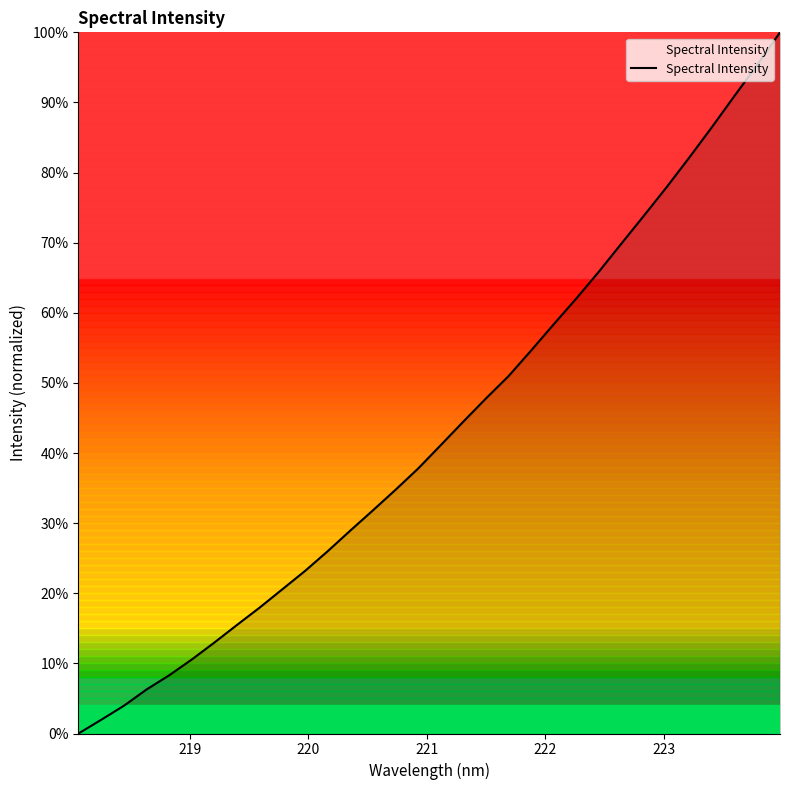

What is the maximum value shown in the chart?

100.0